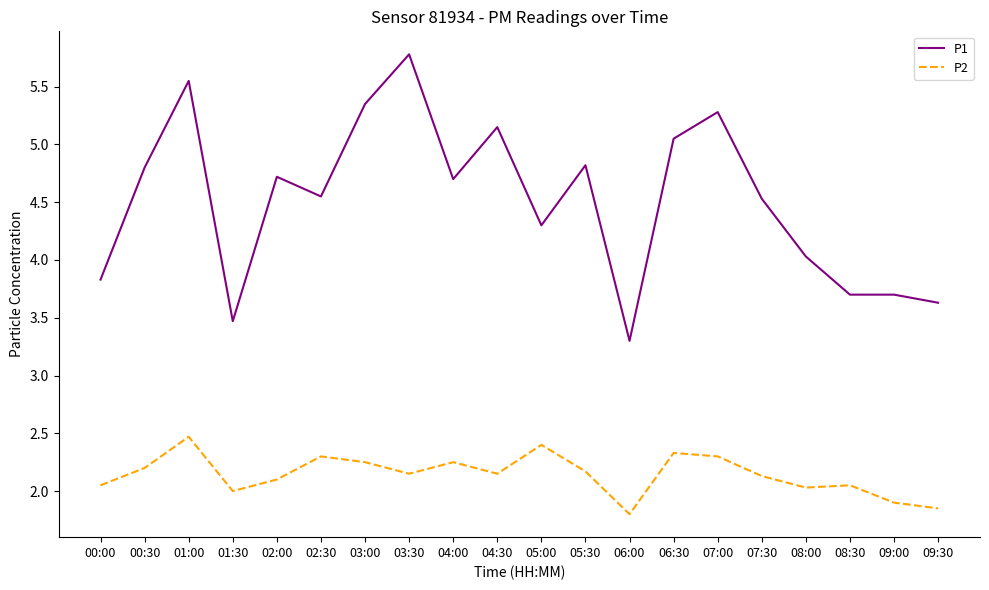

At how many categories does at least one series exceed 5?

6